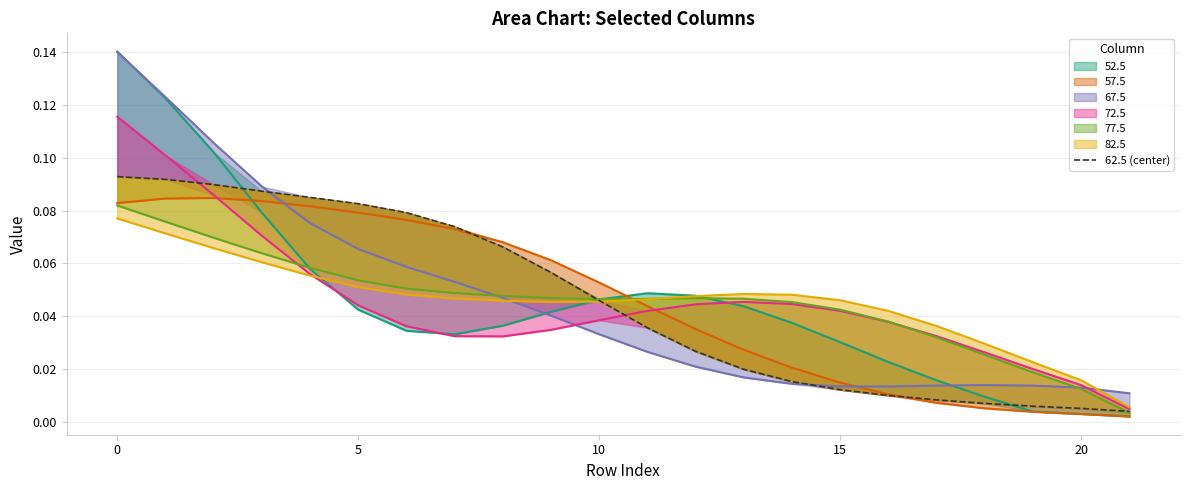

At which category does the chart reach its minimum across all series?

21